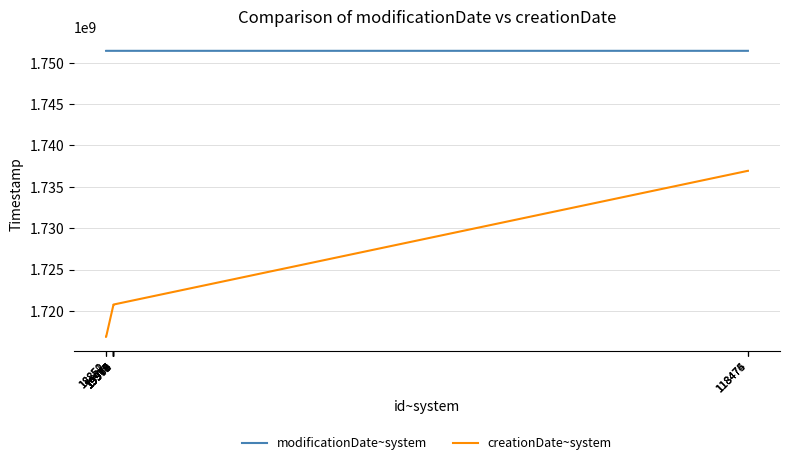

What are all the series names shown in the legend?

modificationDate~system, creationDate~system